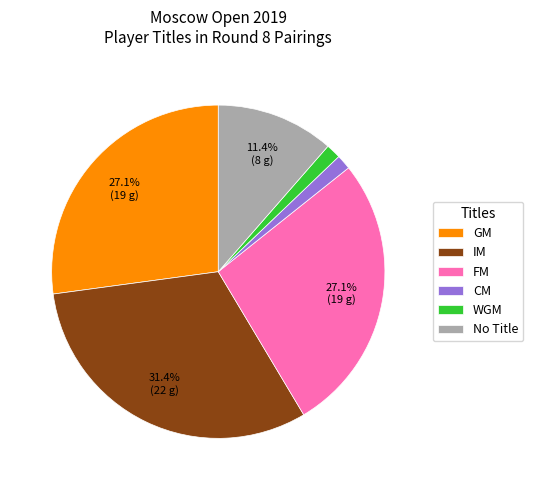

Is there a majority slice in this chart?

No